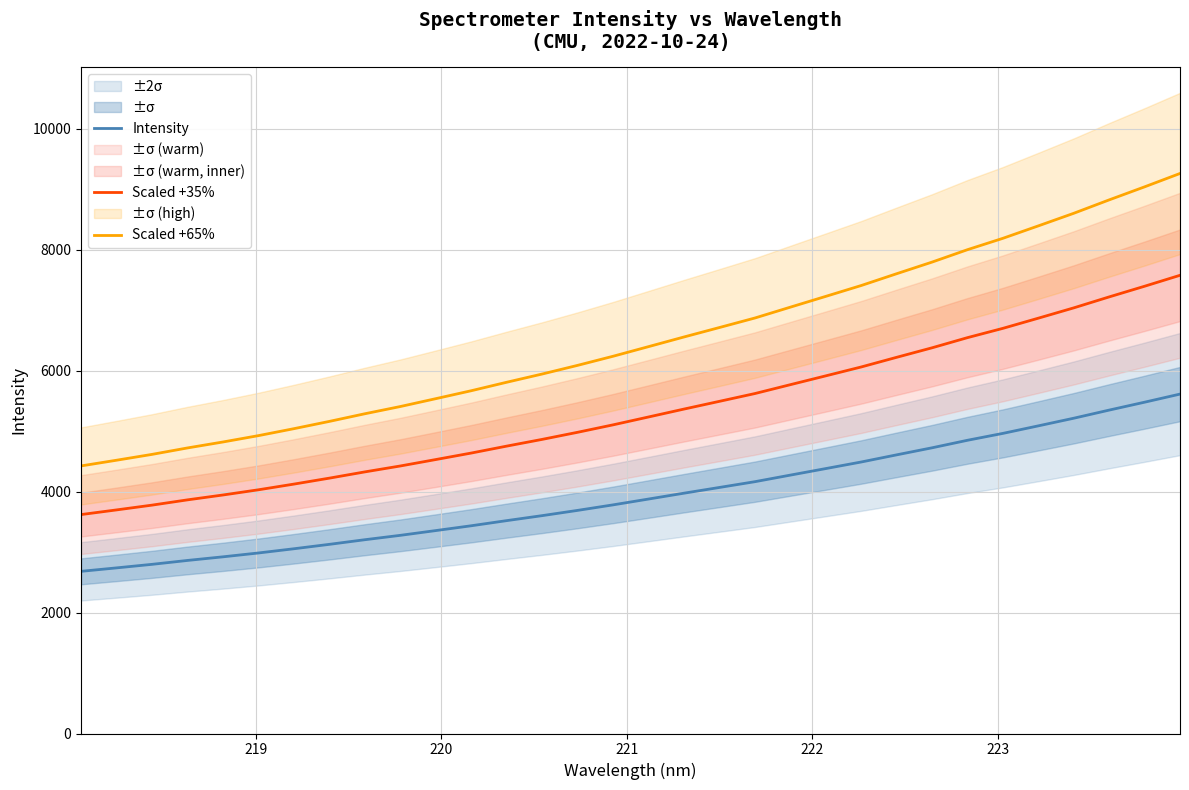

Reading right to left, extract all data points from this chart.

Intensity: 5613.9	5479.9	5349.2	5214.9	5088.7	4964.1	4850.1	4725.7	4609.1	4490.8	4382.1	4273.9	4165.2	4069.9	3975.1	3878.3	3781.8	3690.6	3603.7	3521.2	3436.2	3356.6	3277.8	3205.3	3128.8	3055.8	2986.0	2922.3	2862.6	2797.9	2739.4	2682.3
Scaled +35%: 7578.8	7397.9	7221.5	7040.2	6869.8	6701.6	6547.7	6379.8	6222.3	6062.6	5915.8	5769.8	5623.0	5494.3	5366.3	5235.7	5105.5	4982.4	4865.0	4753.7	4638.9	4531.4	4425.1	4327.2	4223.9	4125.3	4031.1	3945.1	3864.5	3777.2	3698.1	3621.1
Scaled +65%: 9263.0	9041.8	8826.2	8604.6	8396.4	8190.8	8002.7	7797.5	7605.0	7409.9	7230.4	7052.0	6872.5	6715.3	6558.8	6399.2	6240.1	6089.6	5946.1	5810.0	5669.8	5538.4	5408.4	5288.8	5162.5	5042.0	4927.0	4821.8	4723.3	4616.6	4520.0	4425.8